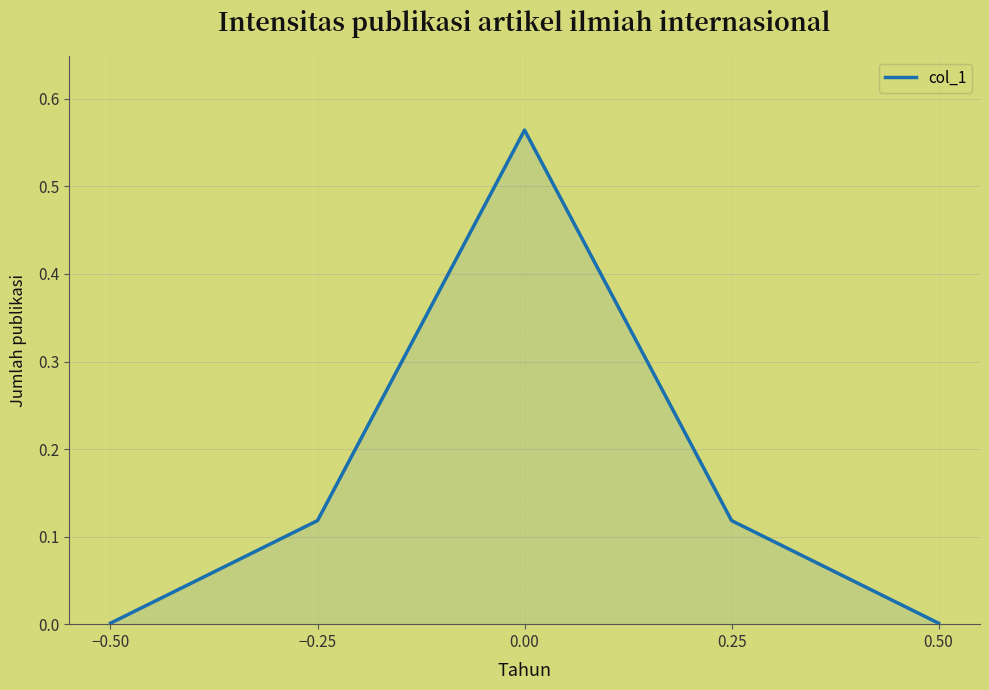

The chart shows a value of 0.4 at −0.25. True or false?

False